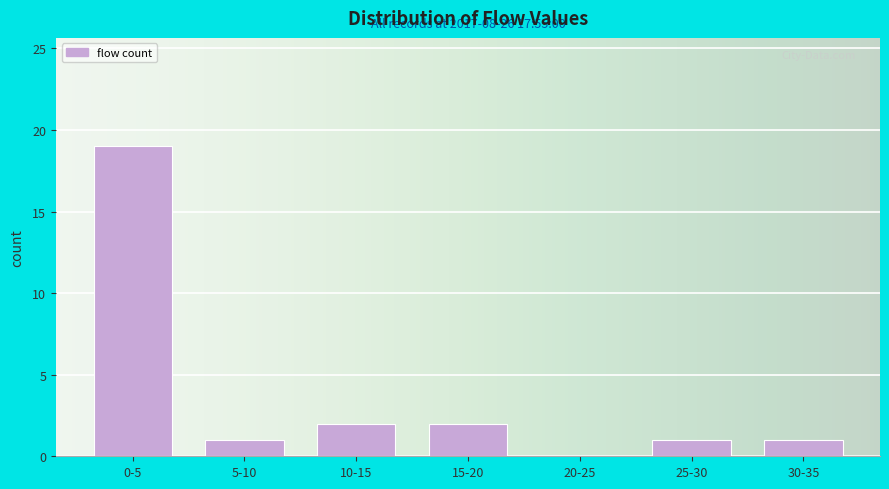

Reading left to right, transcribe all the data shown in this chart.

0-5=19	5-10=1	10-15=2	15-20=2	20-25=0	25-30=1	30-35=1